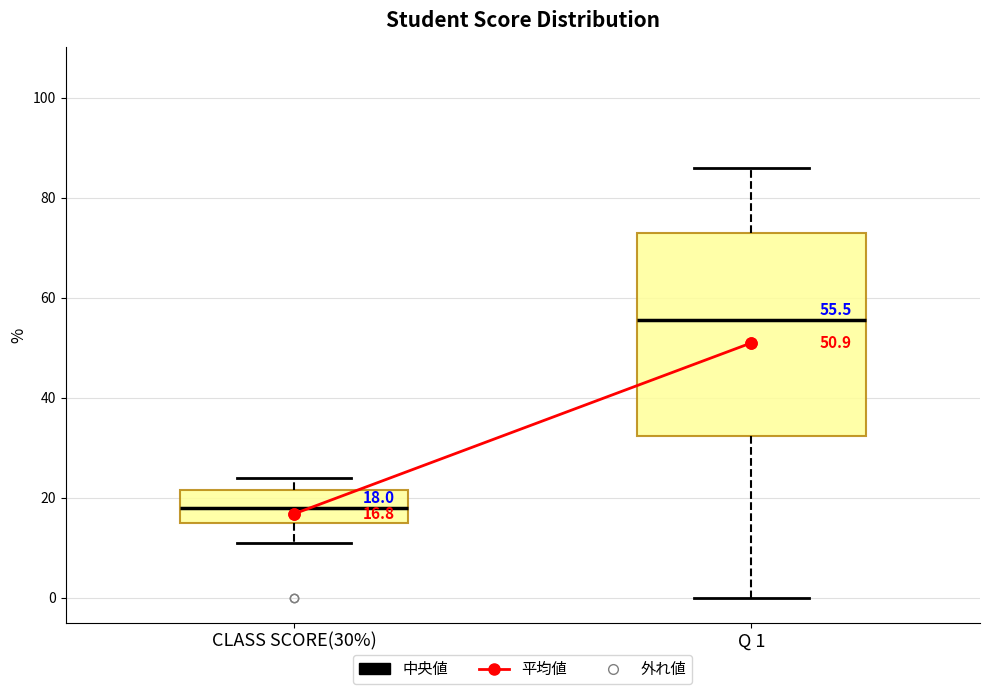

Comparing the boxes themselves (not the whiskers), which one is the tallest?

Q 1